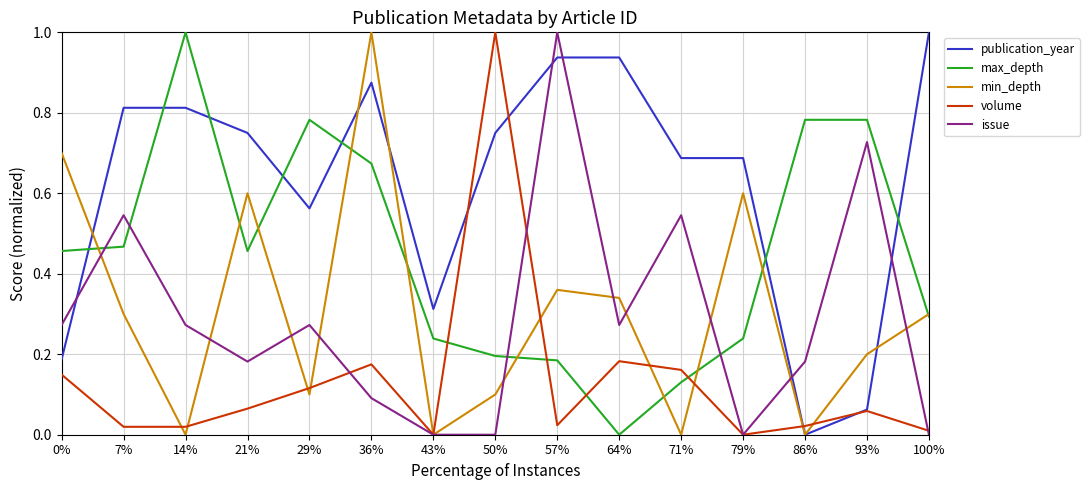

At which label does max_depth reach its peak?

14%